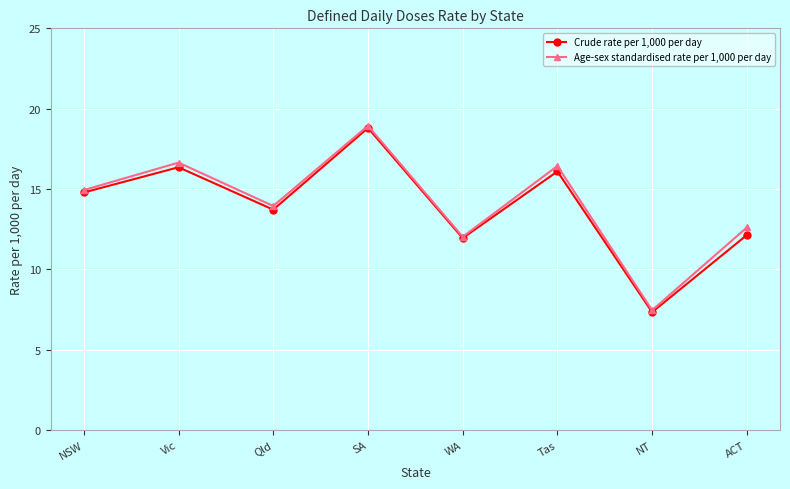

What is the difference between the highest and lowest values at ACT?

0.5